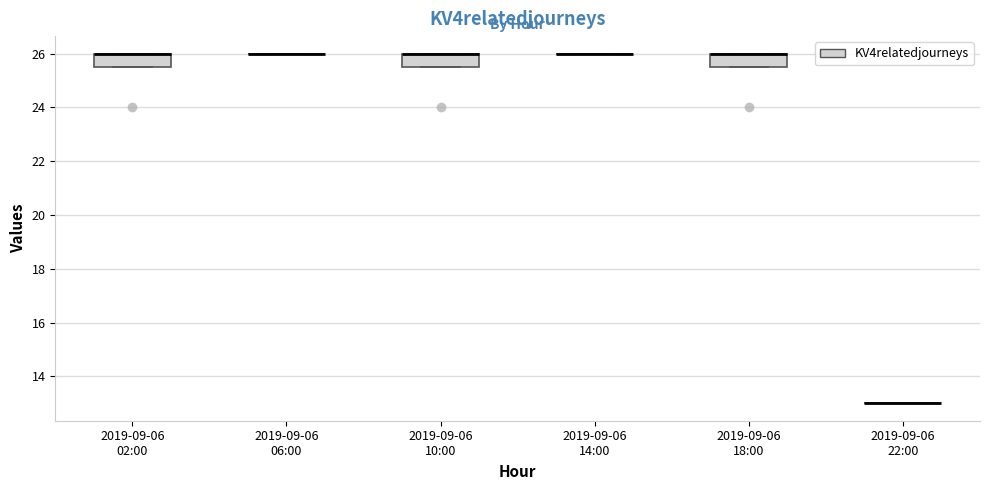

Where is the lower edge of the box for 2019-09-06 02:00 on the y-axis? The values are not printed on the chart, so give them approximately, as read against the axis.

25.6